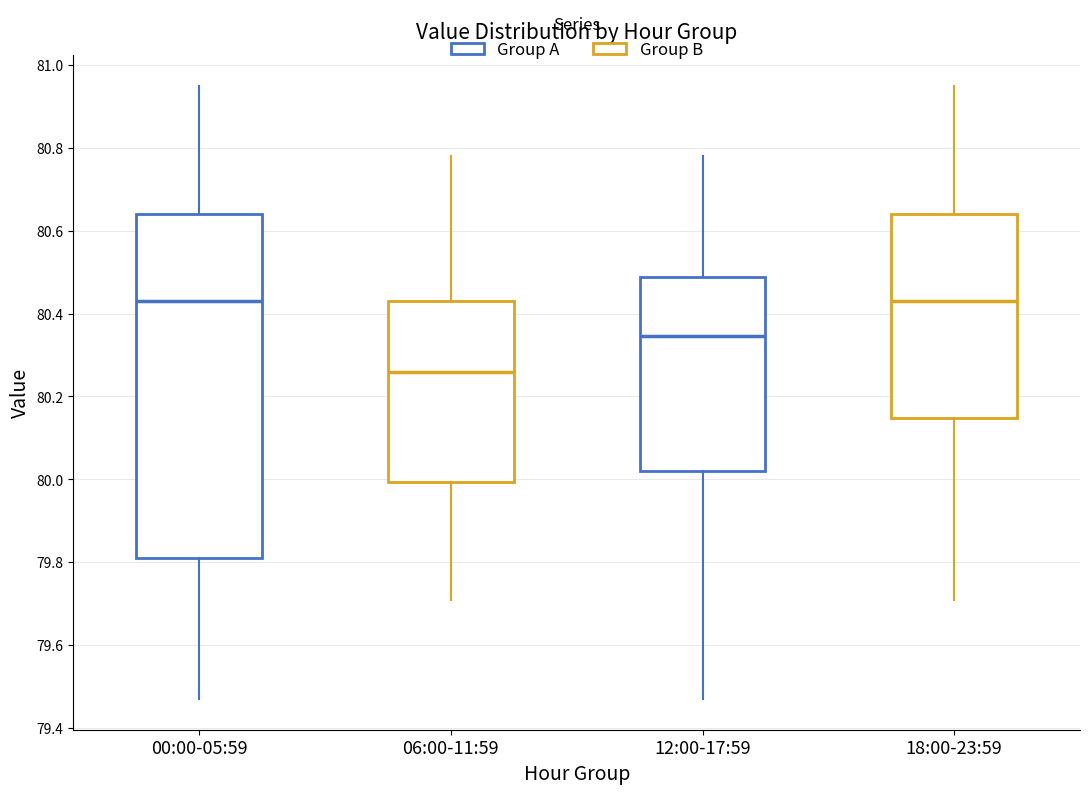

Which box is the tallest, from its lower edge to its upper edge?

00:00-05:59